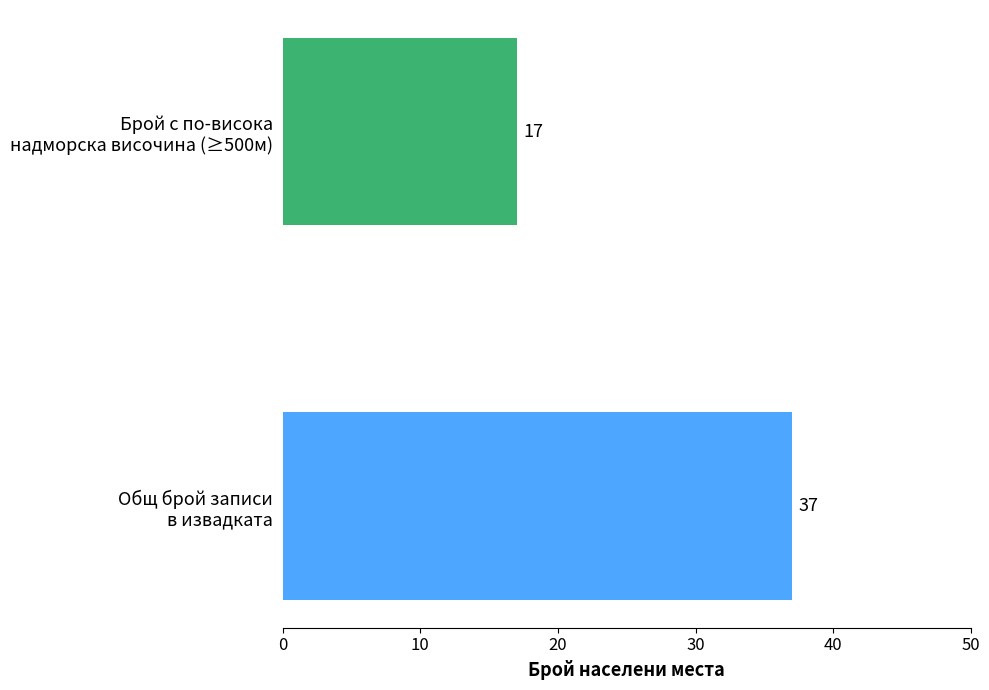

How many data points does each series have?

1